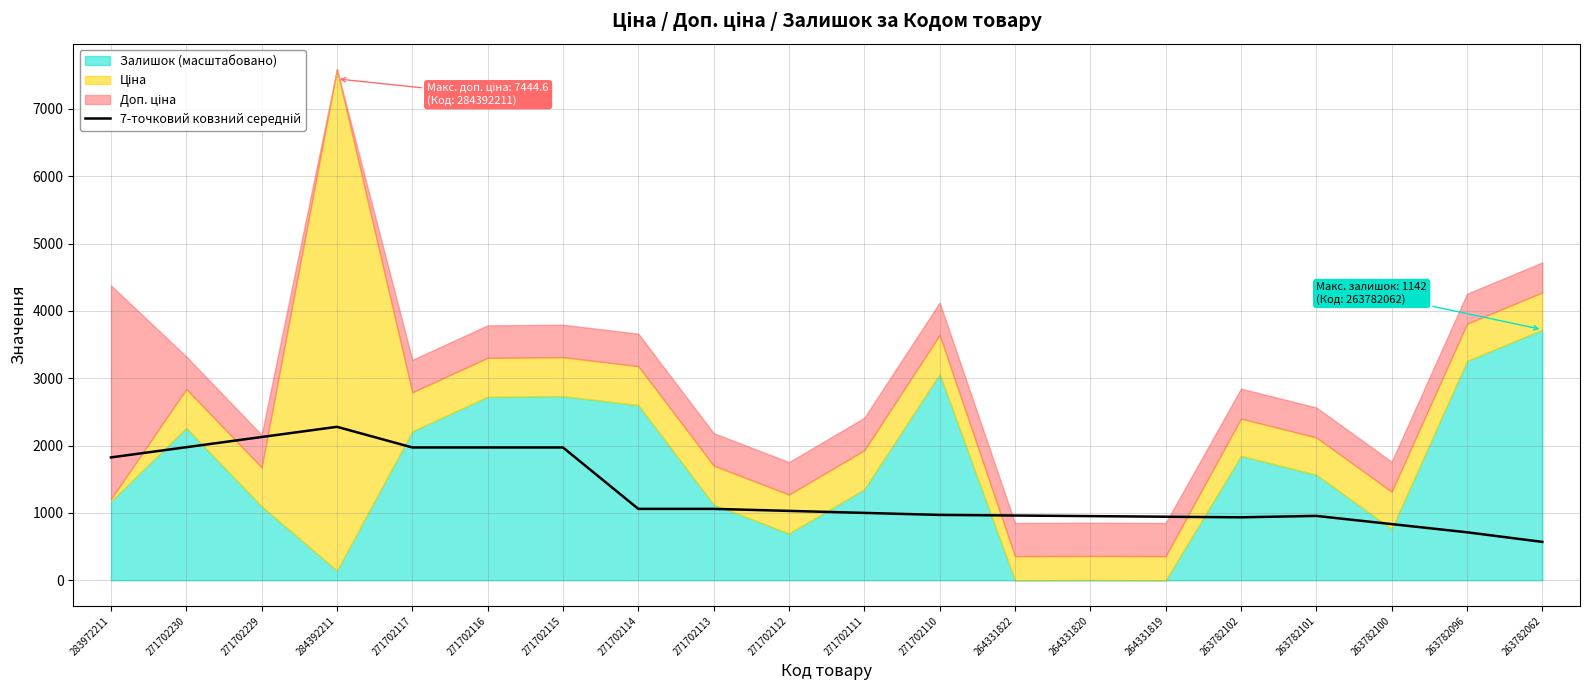

How many data points are above 1030?

10